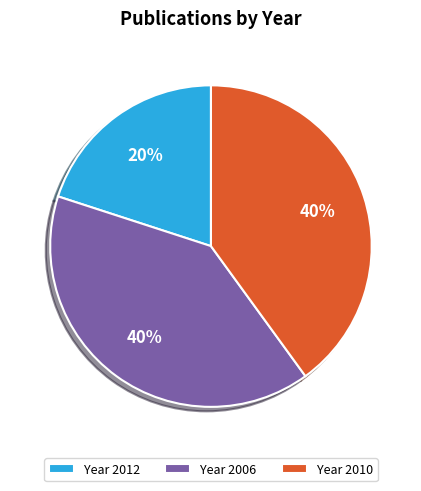

Between Year 2006 and Year 2012, which is larger?

Year 2006